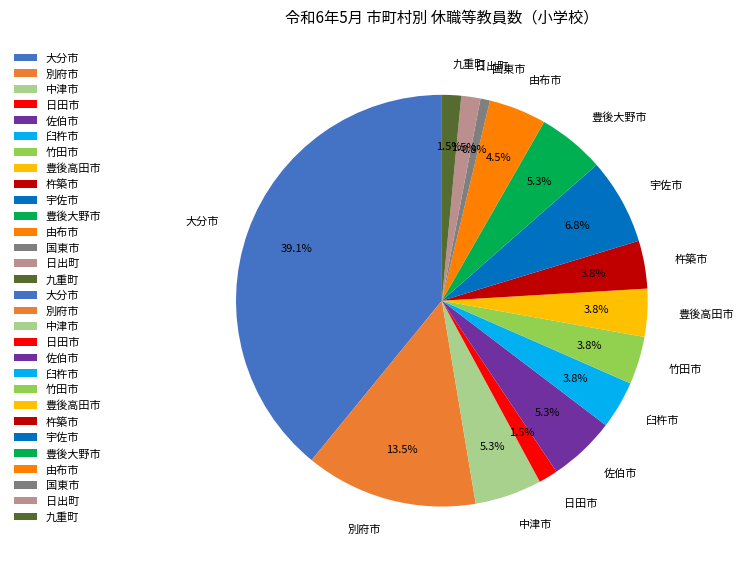

Do 別府市 and 宇佐市 together represent more than half of the pie?

No